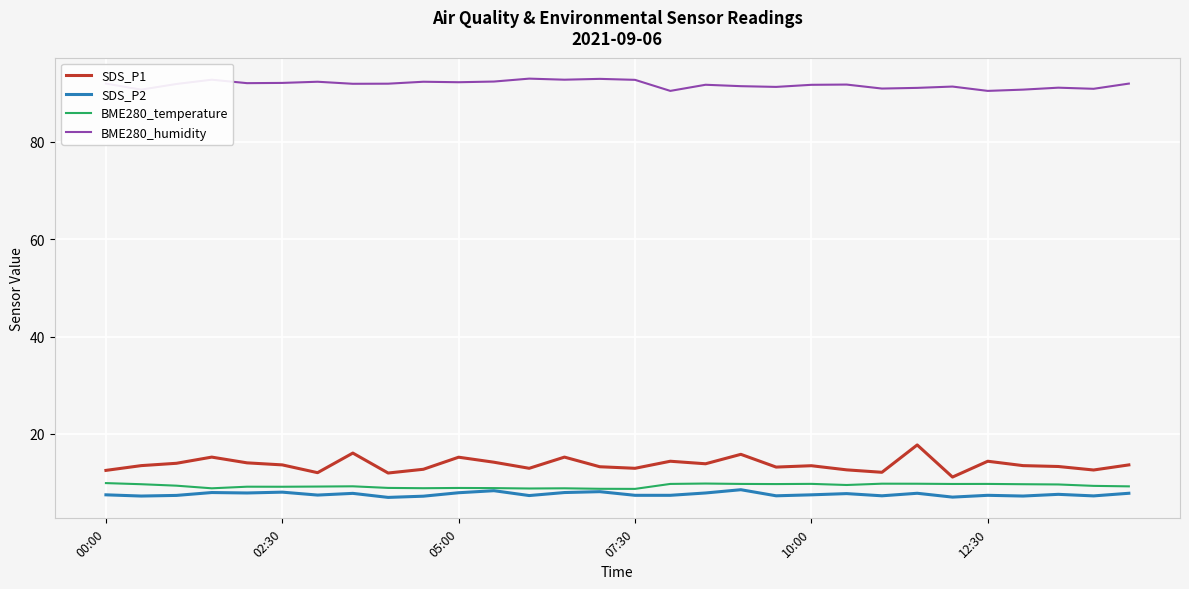

What is the difference between the second highest and second lowest values in the BME280_humidity series?

2.5